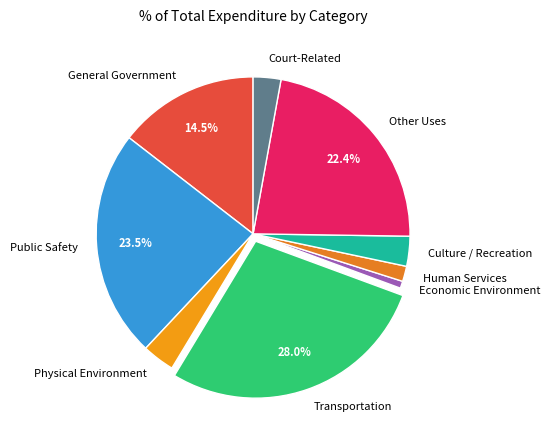

Between Other Uses and Culture / Recreation, which is larger?

Other Uses